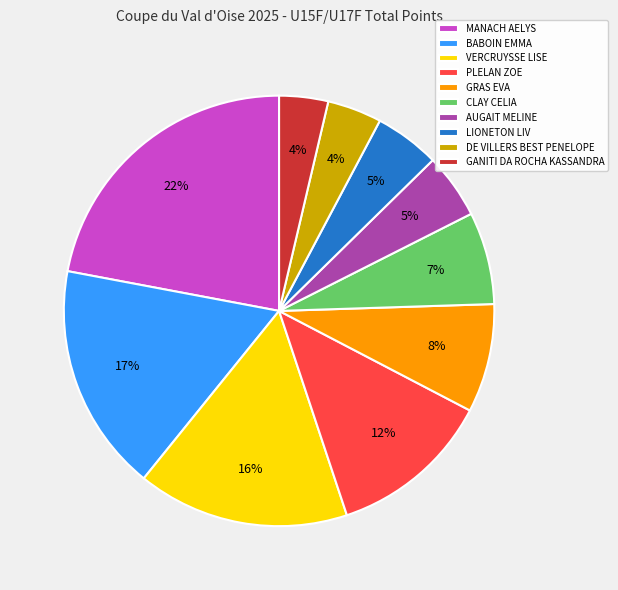

Which category has the biggest portion of the pie?

MANACH AELYS